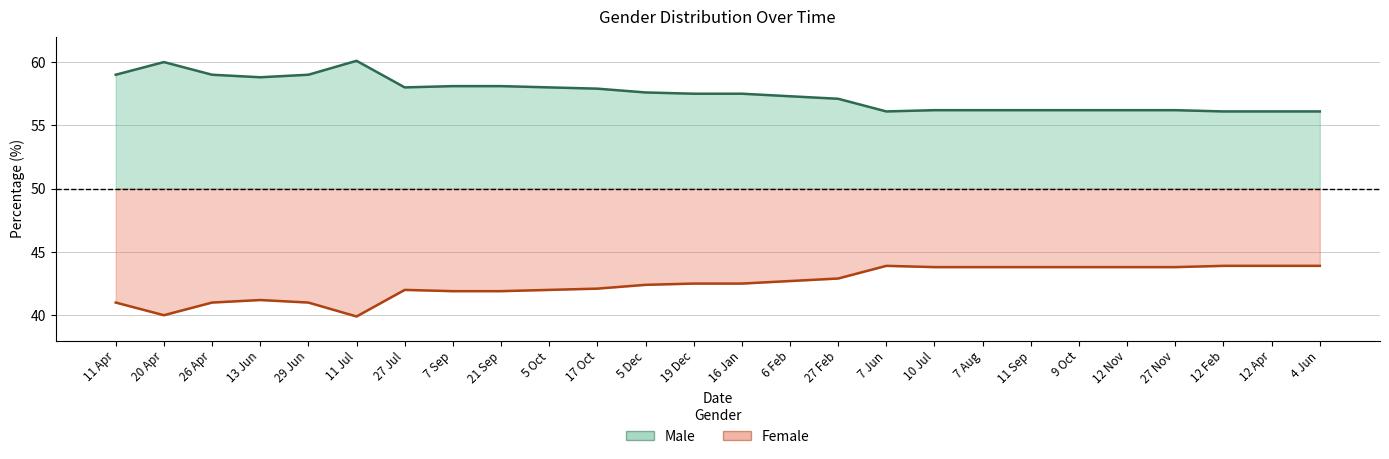

At how many categories does at least one series exceed 48?

26